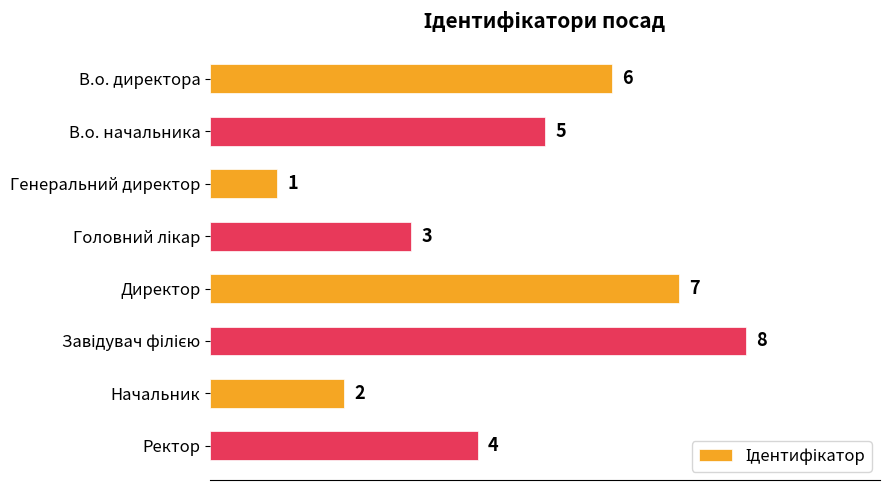

The chart shows a value of 4 at Ректор. True or false?

True